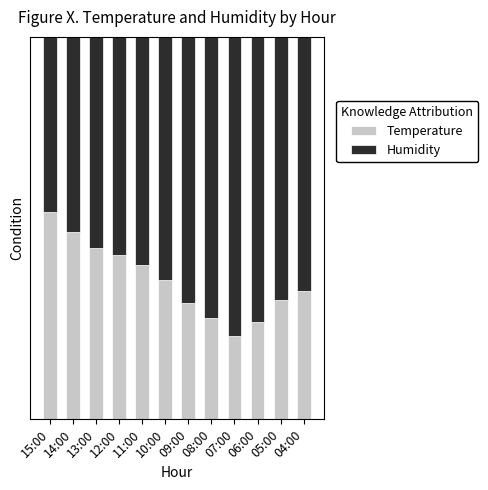

What are all the series names shown in the legend?

Temperature, Humidity